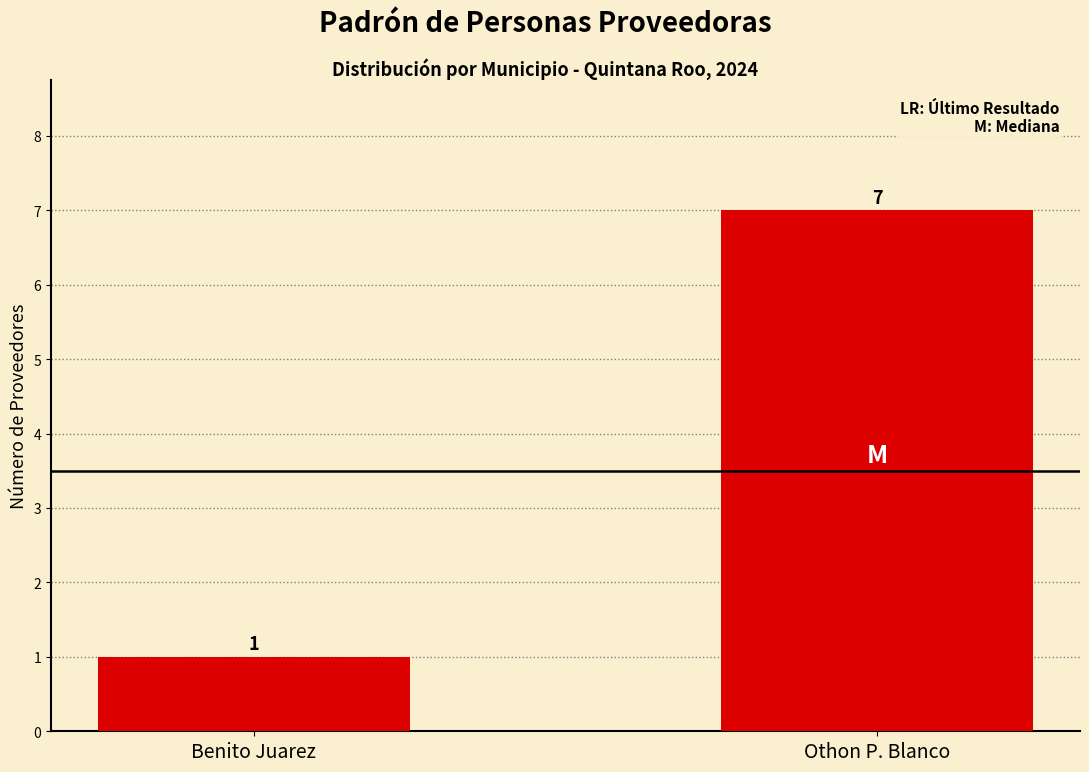

Rank the categories by value from highest to lowest.

Othon P. Blanco, Benito Juarez